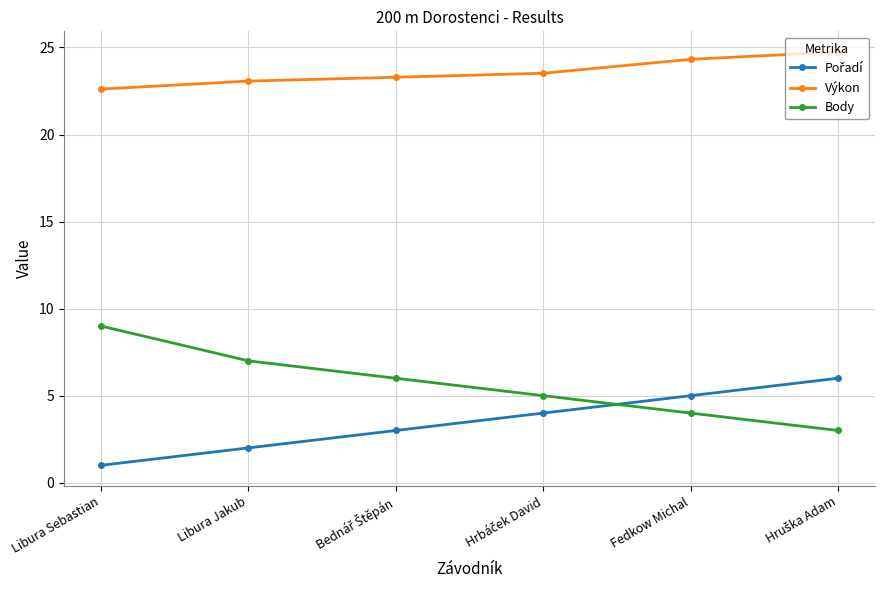

What is the average value of the Body series?

5.7